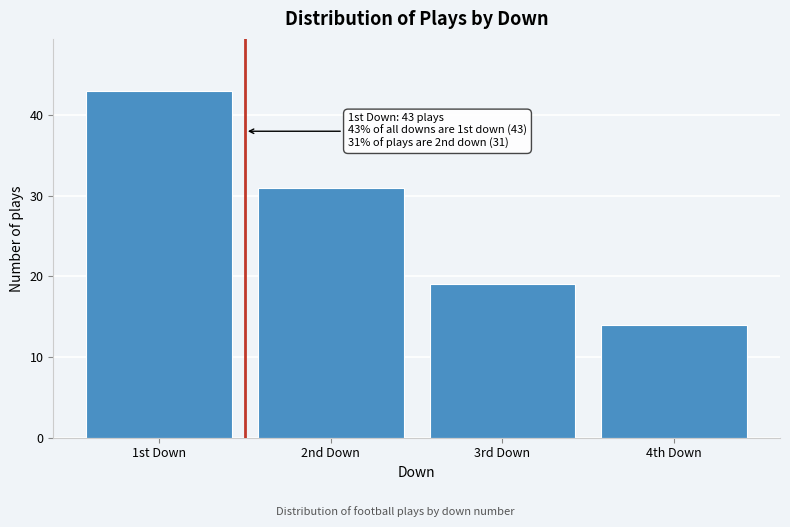

Reading right to left, transcribe all the data shown in this chart.

14	19	31	43